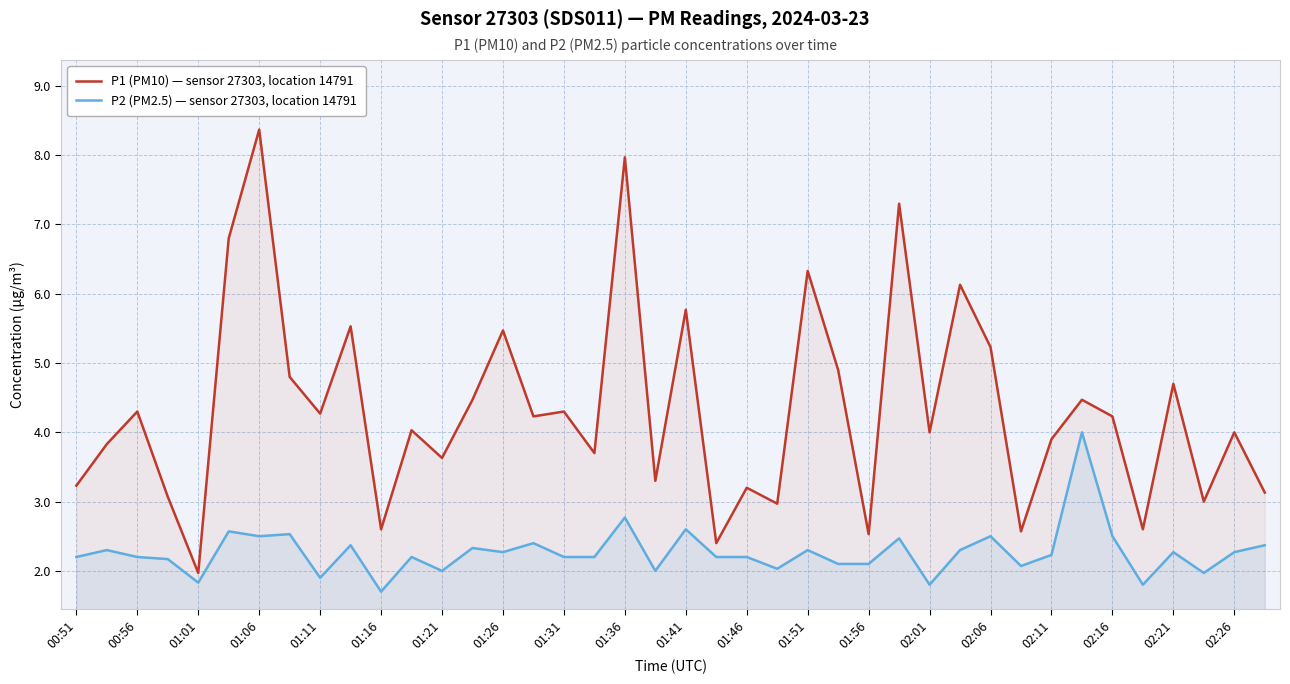

Rank the series by their average value, from highest to lowest.

P1 (PM10) — sensor 27303, location 14791, P2 (PM2.5) — sensor 27303, location 14791